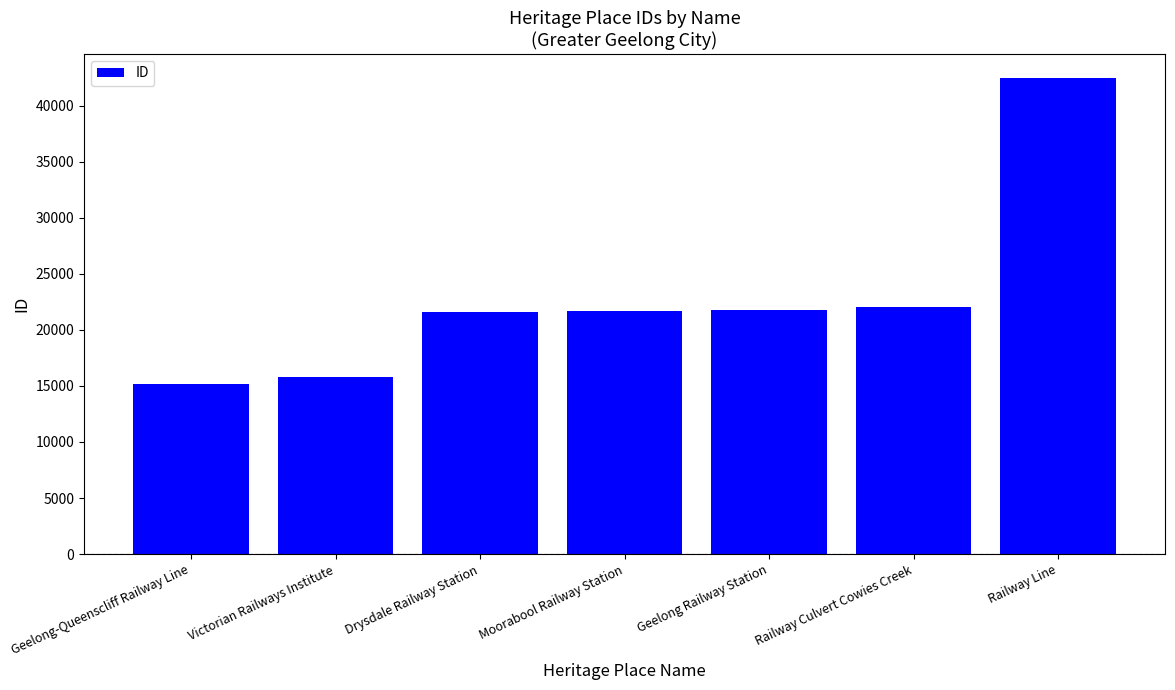

What is the average value?

22934